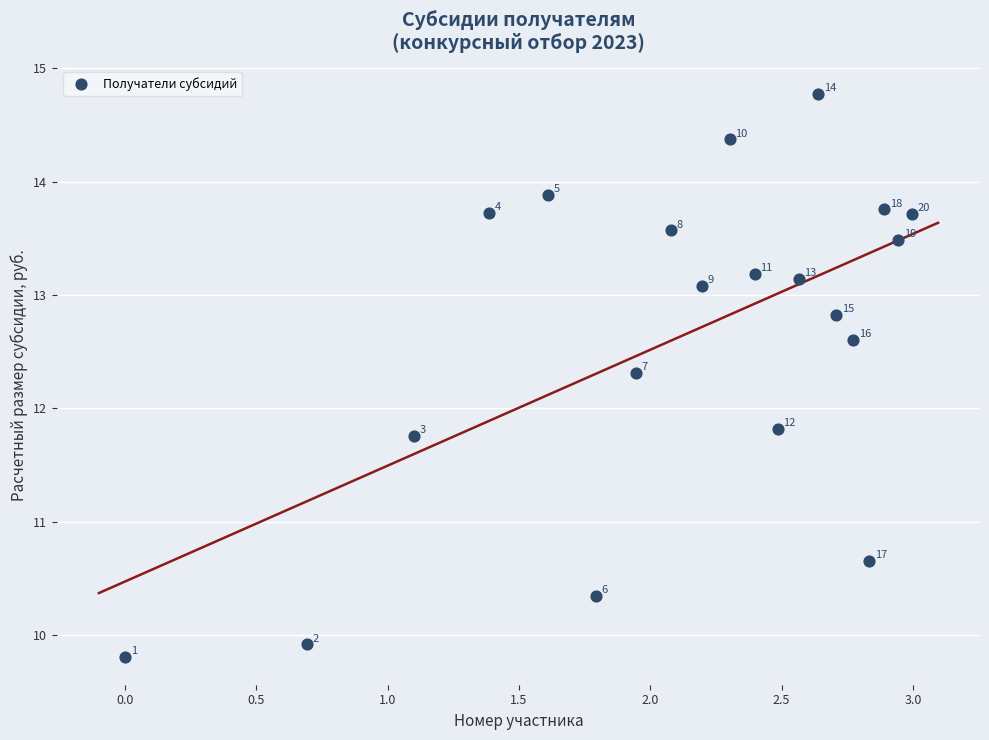

What is the range of X values (max minus min)?

3.0